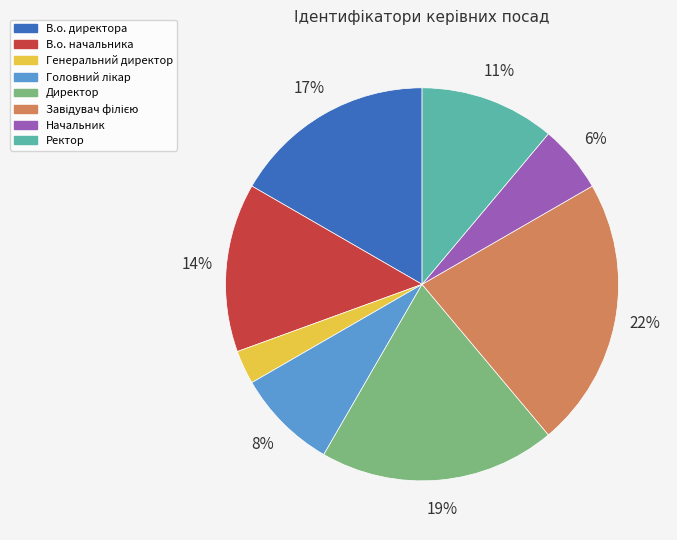

How many slices are in this pie chart?

8